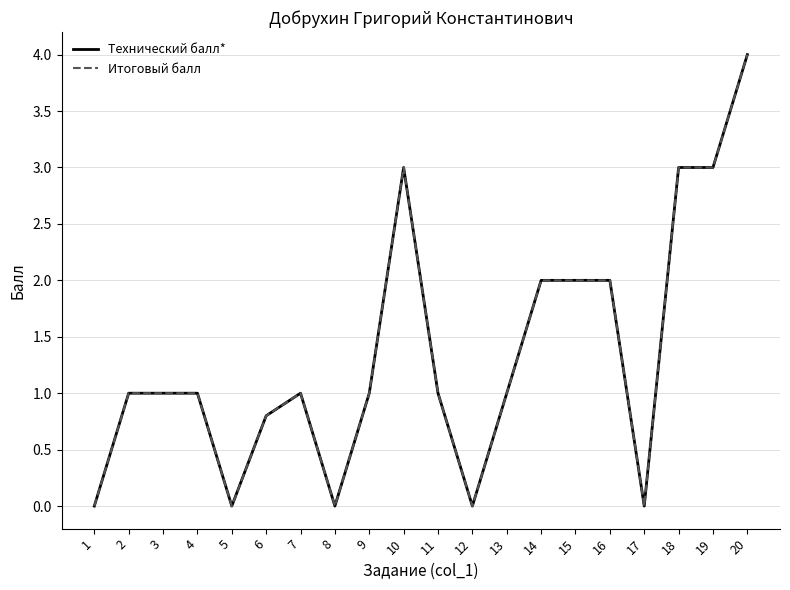

Does the chart have visible grid lines?

Yes